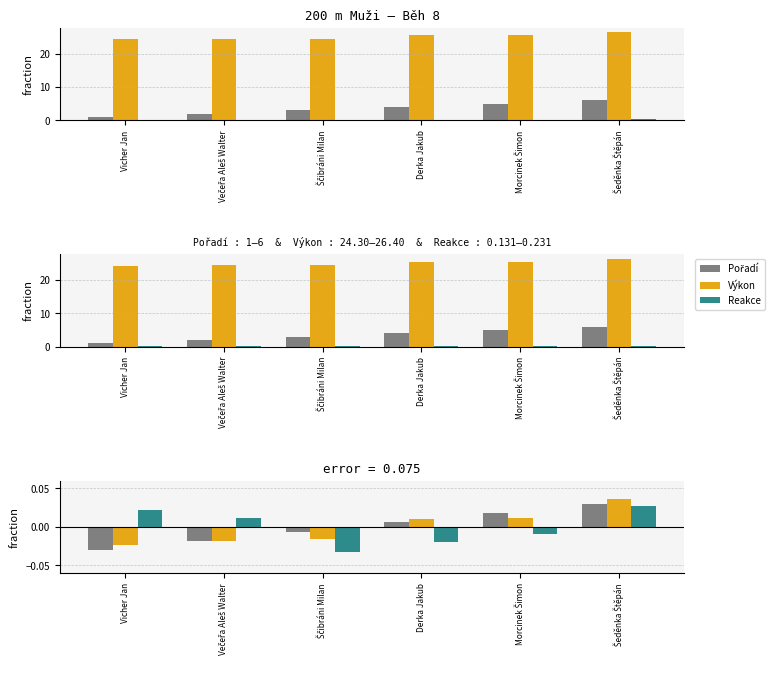

Which series changed the most between Morcinek Šimon and Šeděnka Štěpán?

Reakce